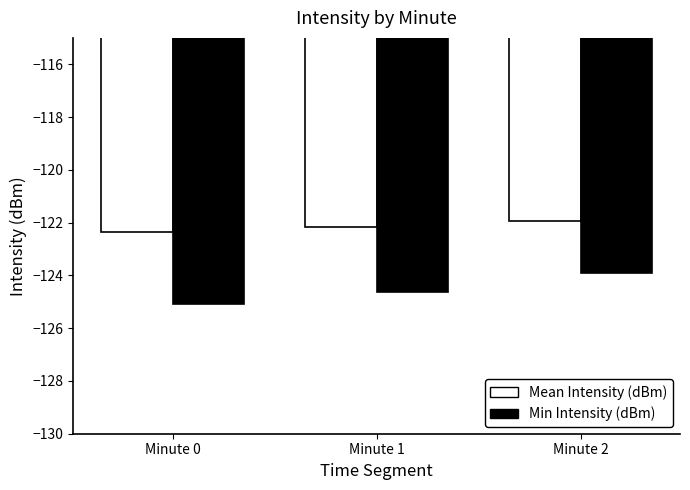

What is the spread (max minus min) of values at Minute 1?

2.4